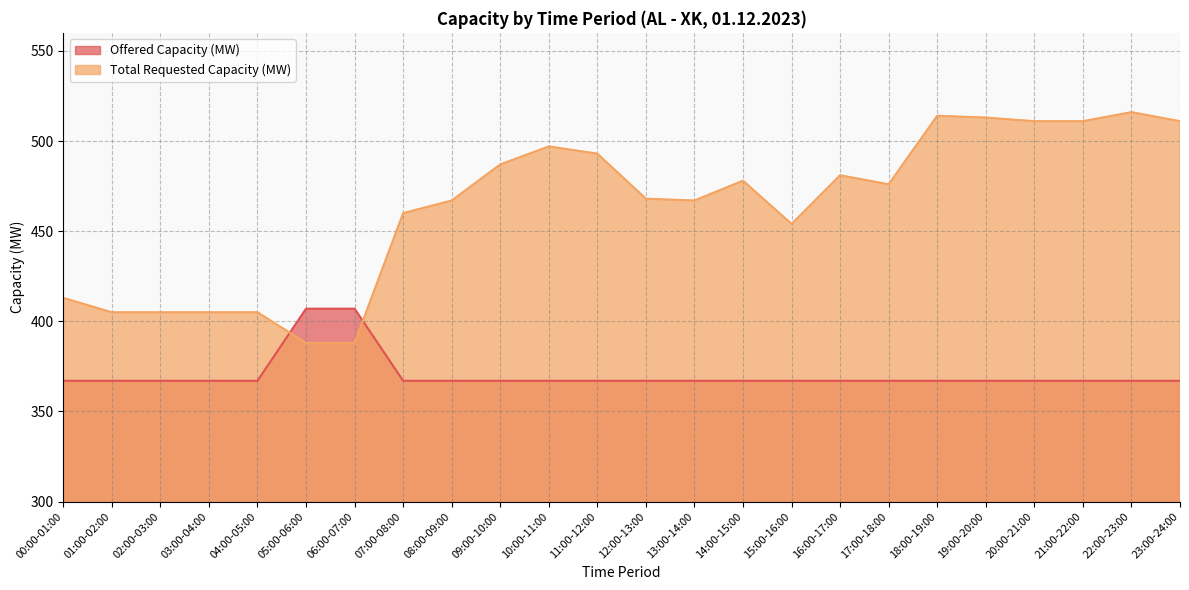

True or false: Offered Capacity (MW) and Total Requested Capacity (MW) intersect in this chart.

True